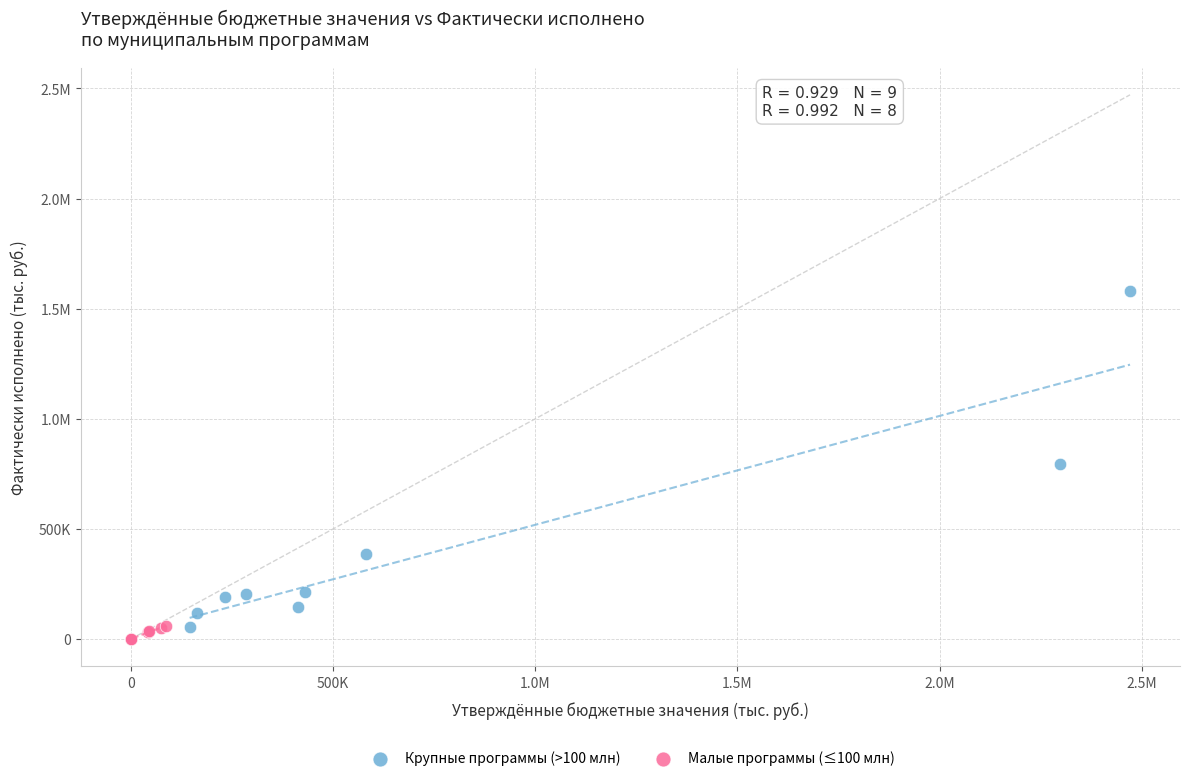

What are all the series names shown in the legend?

Крупные программы (>100 млн), Малые программы (≤100 млн)